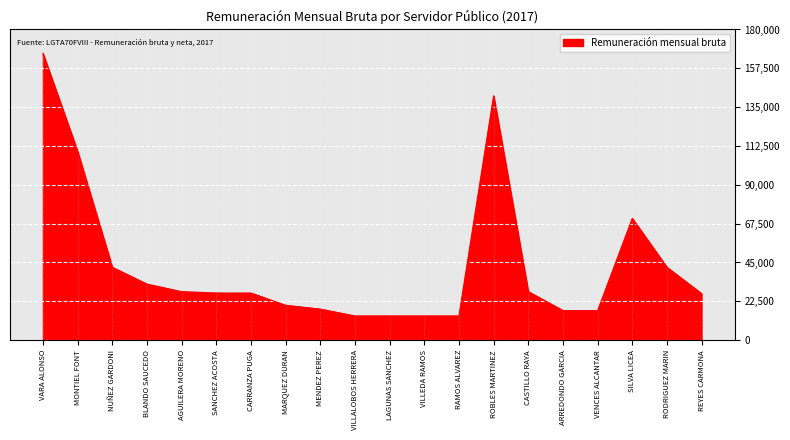

True or false: the data shows 46489.1 at AGUILERA MORENO.

False